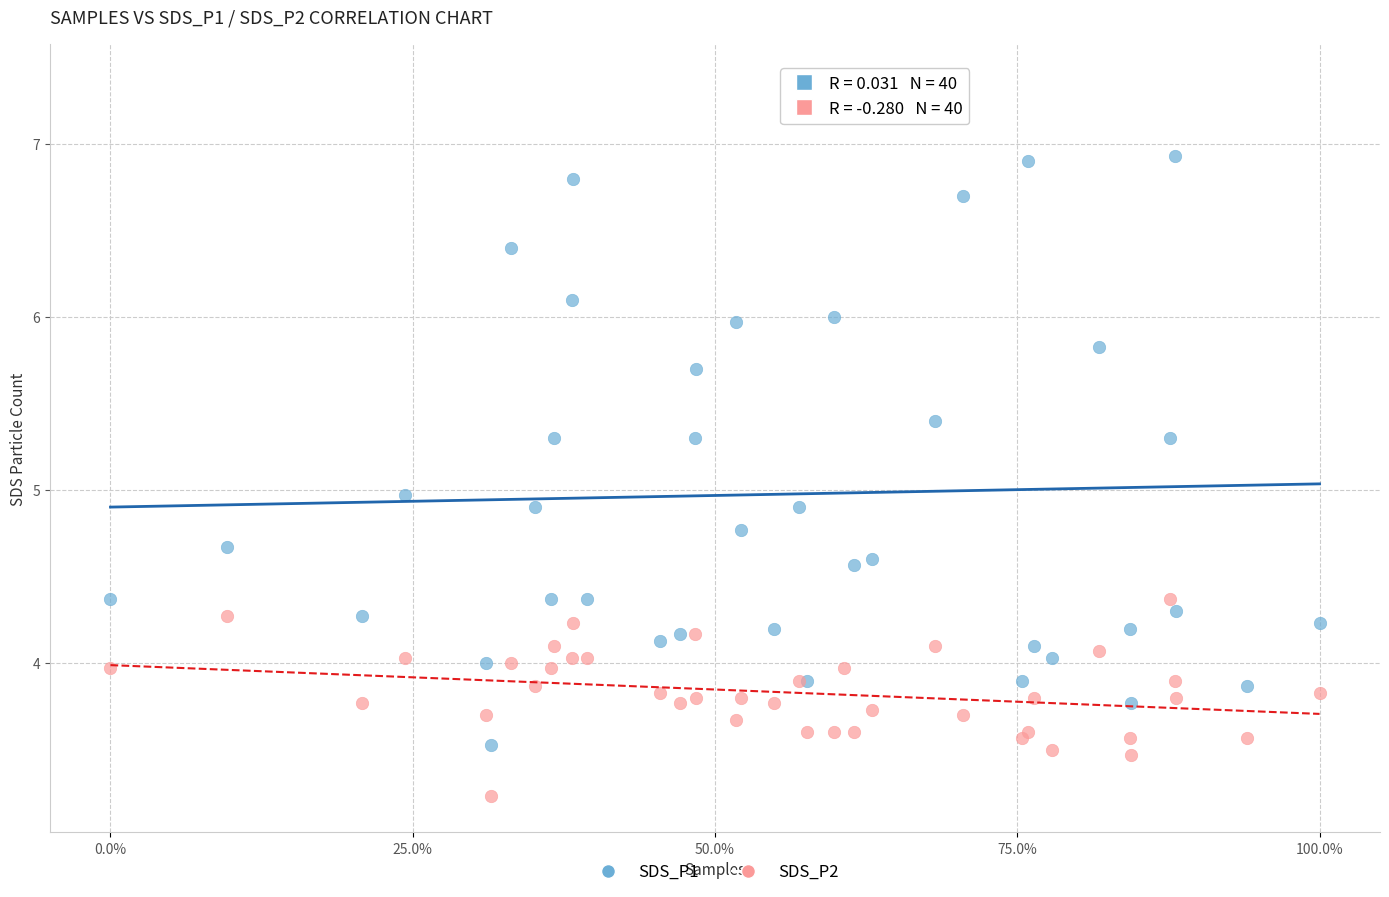

Which series has the widest spread of Y values?

SDS_P1